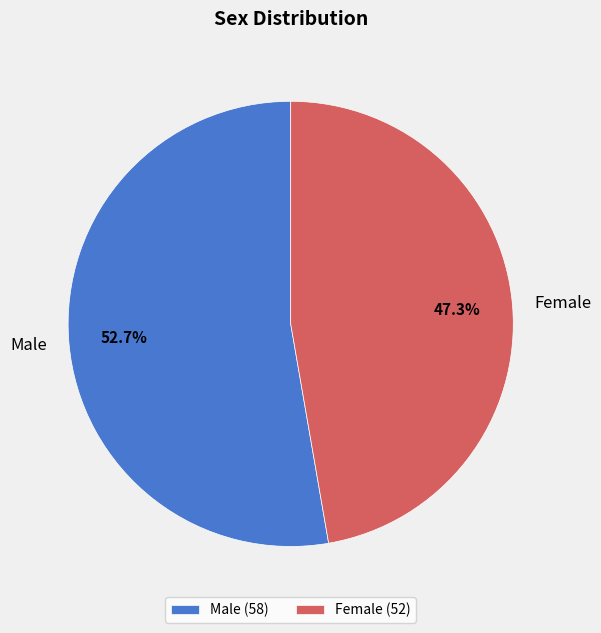

What is the smallest slice in the pie chart?

Female